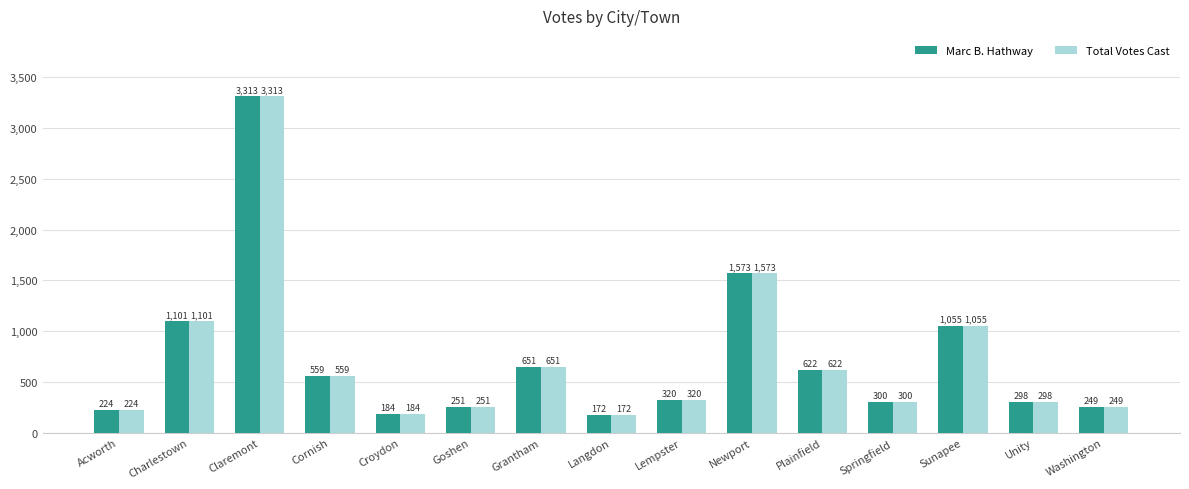

True or false: Total Votes Cast has a value of 980 at Cornish.

False